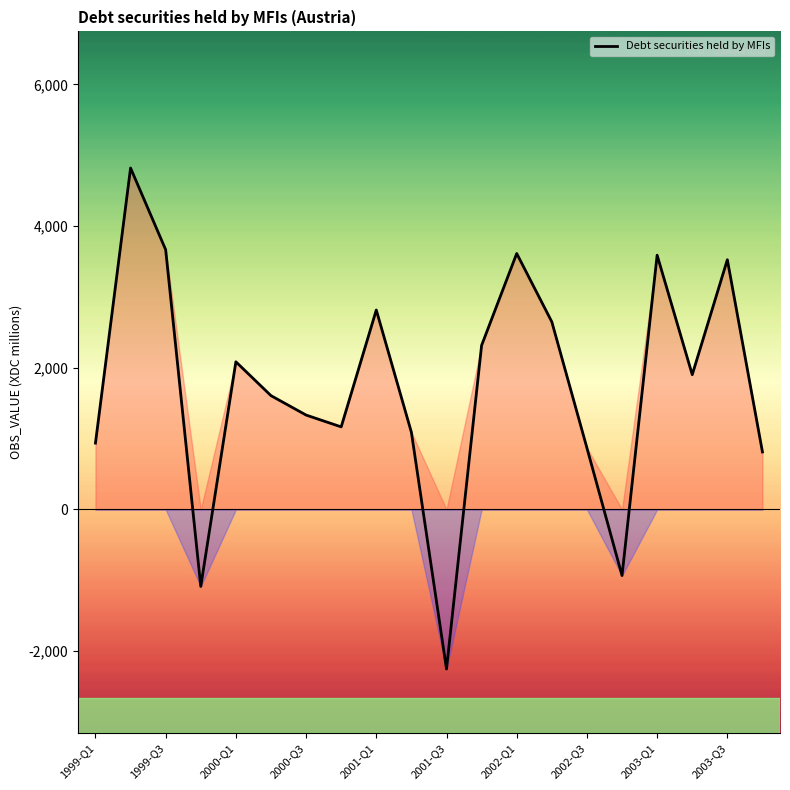

What is the greatest value displayed?

4821